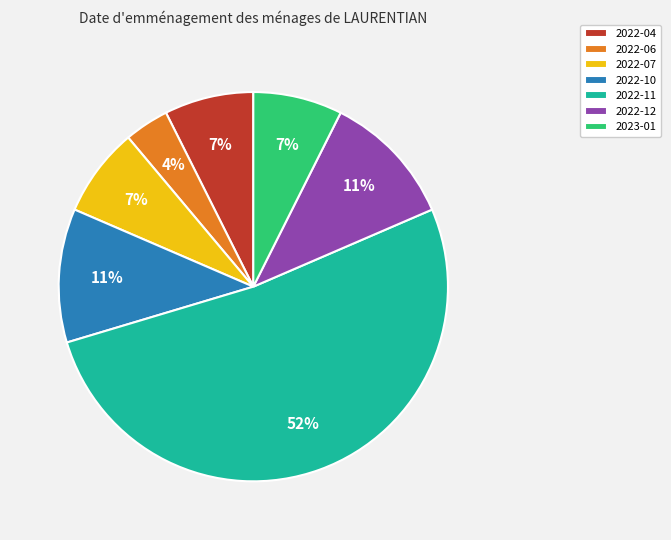

To the nearest percent, what portion does 2022-06 represent?

4%